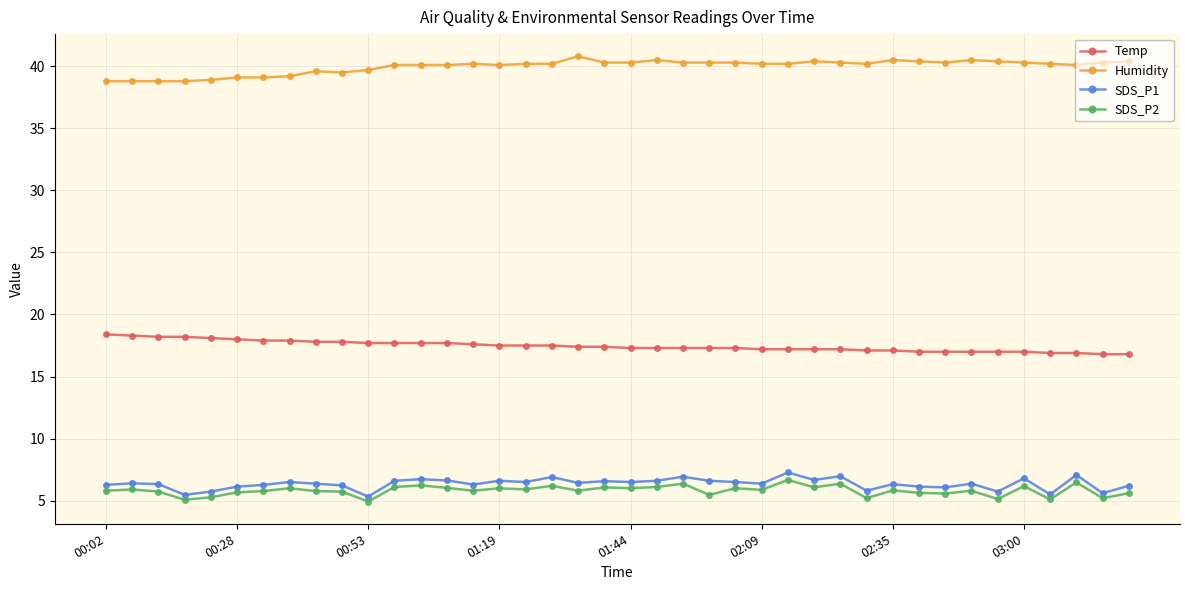

True or false: SDS_P2 has more than 1 points higher than both neighbors.

True